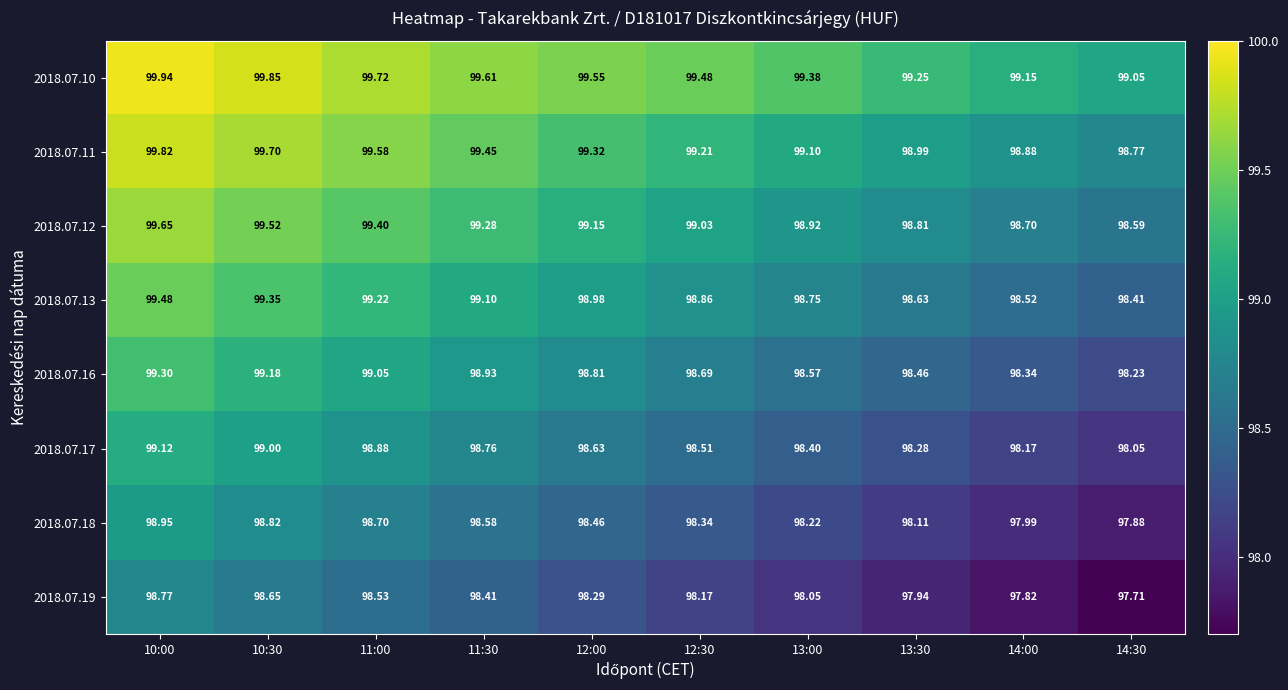

What is the total value across all series at 11:00?

793.1